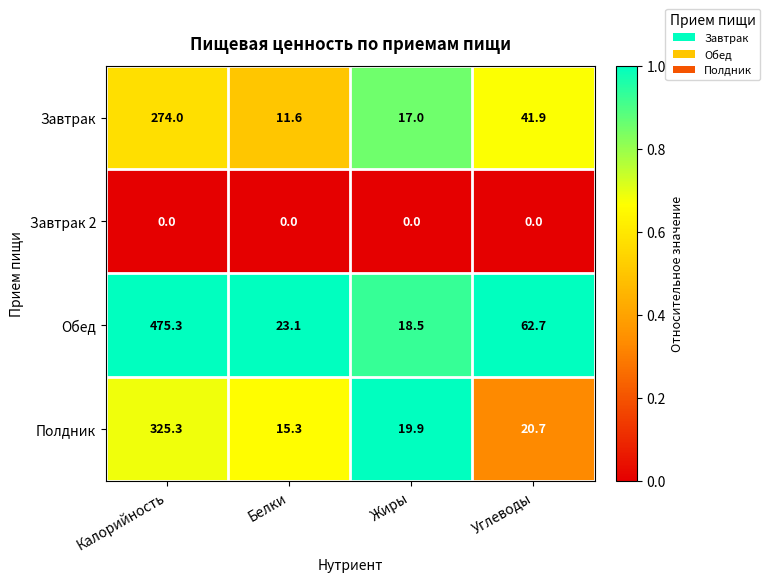

What is the total value across all series at Калорийность?

1074.6